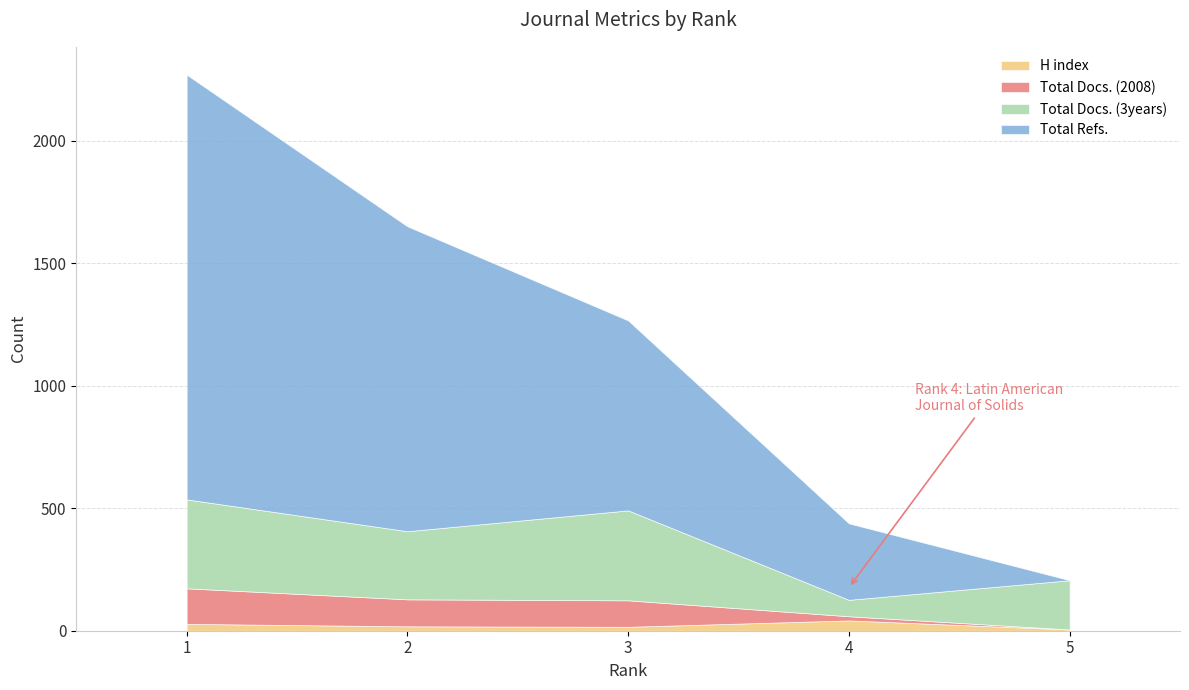

At which label does Total Refs. reach its minimum?

5